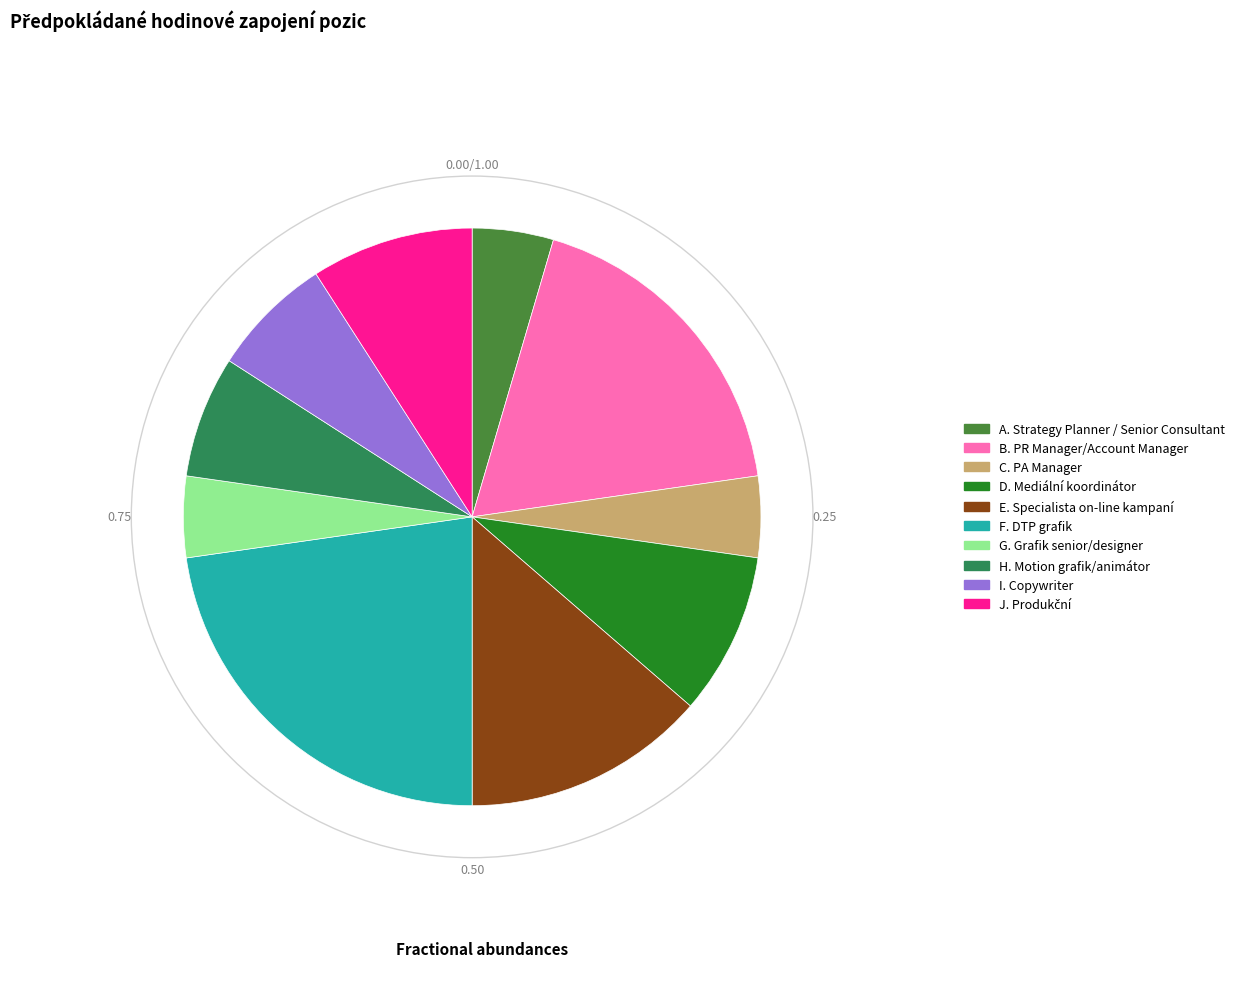

Which slice is the largest?

F. DTP grafik